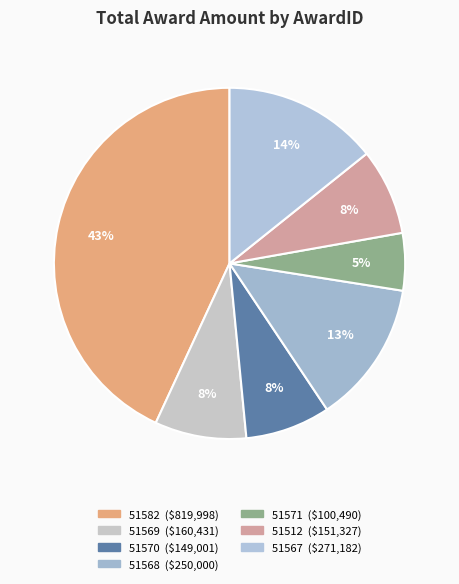

Is there any slice that represents more than half of the pie?

No